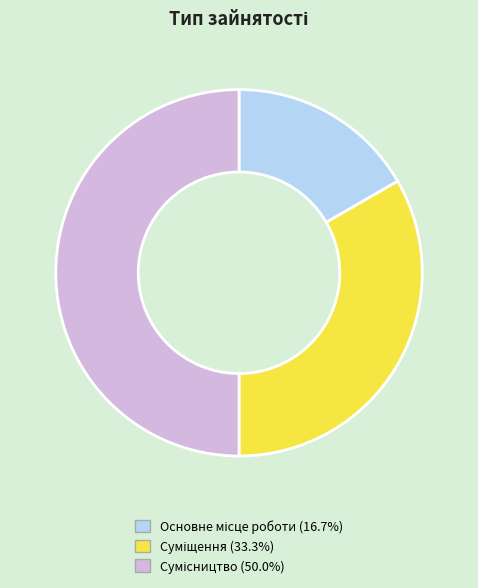

How many segments does this pie chart have?

3